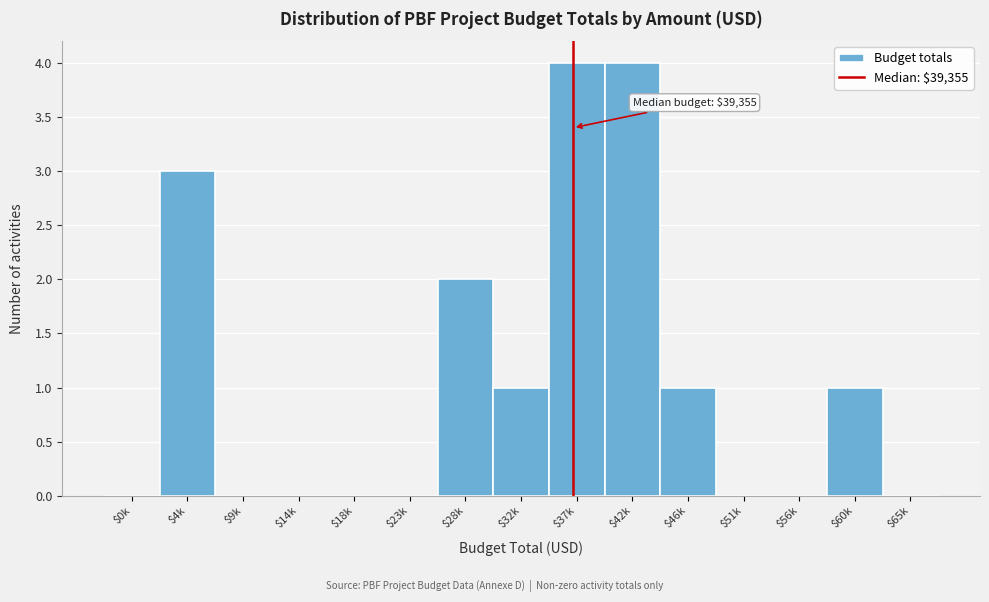

The value at $9k is 0. True or false?

True